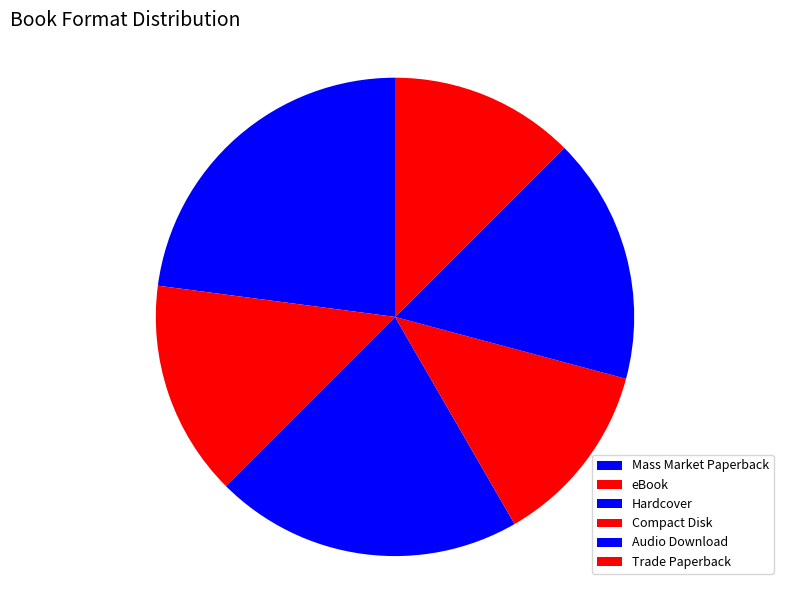

True or false: eBook accounts for 15% of the total.

True